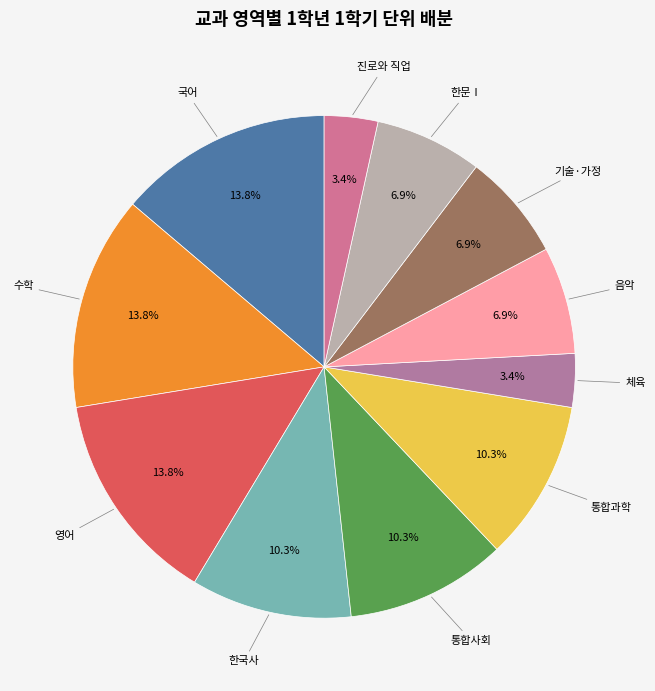

Which category has the biggest portion of the pie?

국어